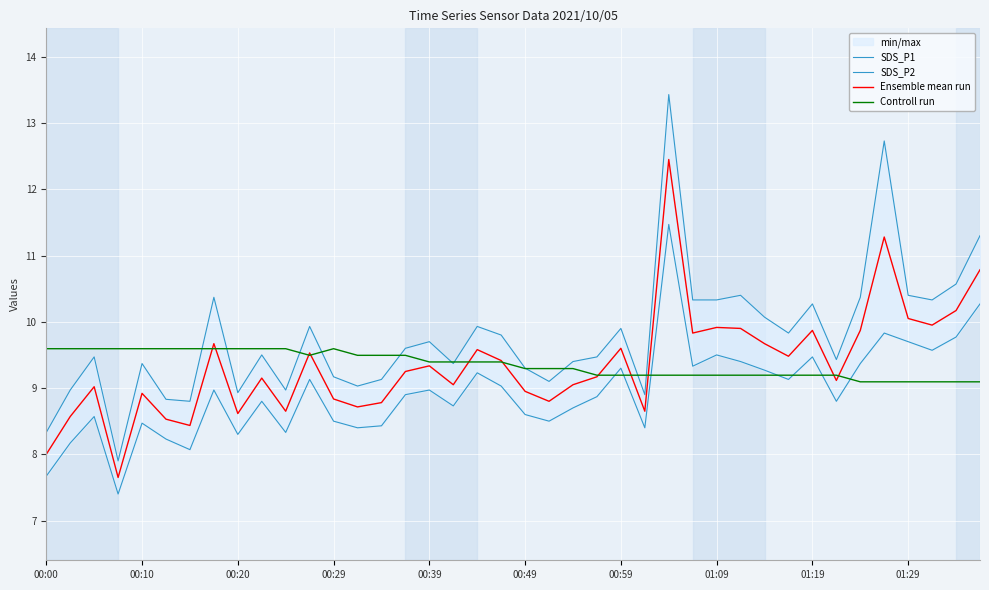

Which category has the highest value in the SDS_P1 series?

26